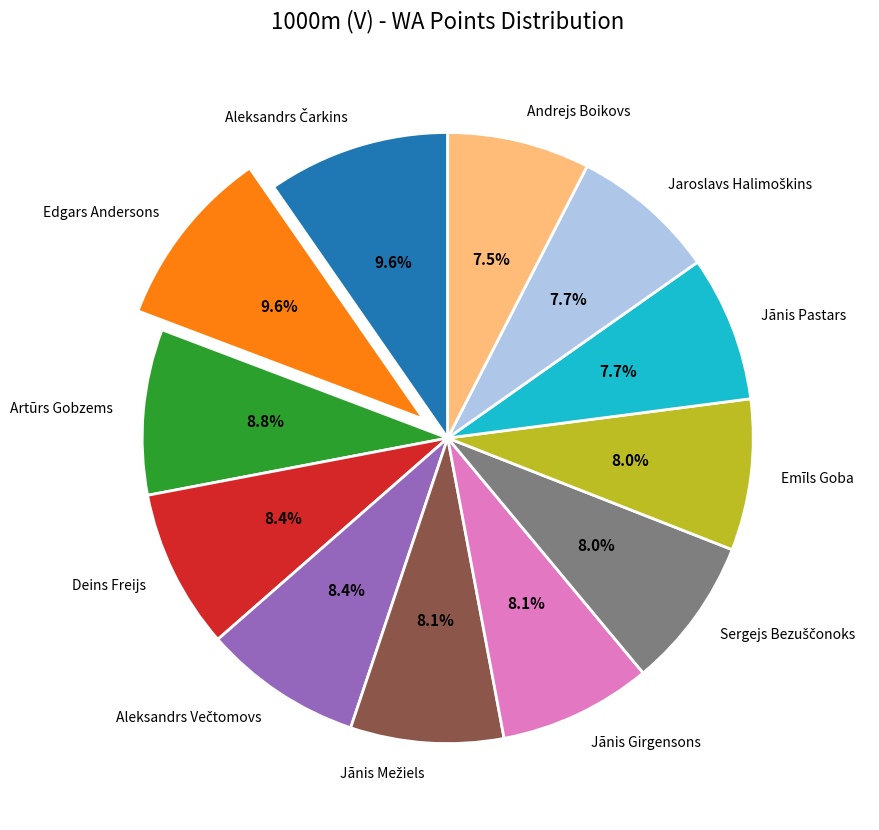

How many segments does this pie chart have?

12